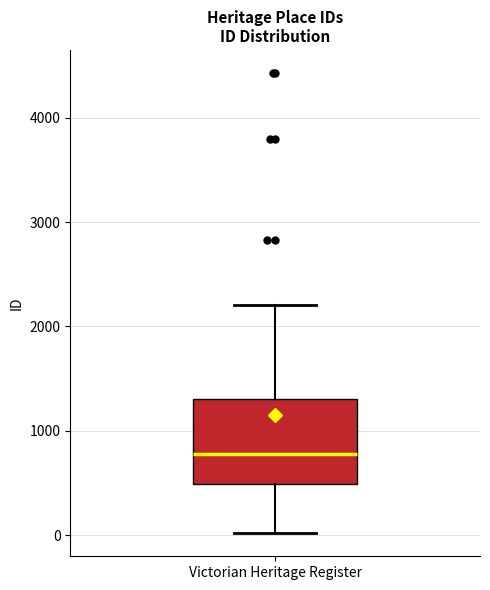

Read this box plot against the y-axis: the position of the median line, the range covered by the box, and the ends of both whiskers. The values are not printed on the chart, so give them approximately, as read against the axis.

median 800, box 500 to 1300, whiskers 0 to 2200